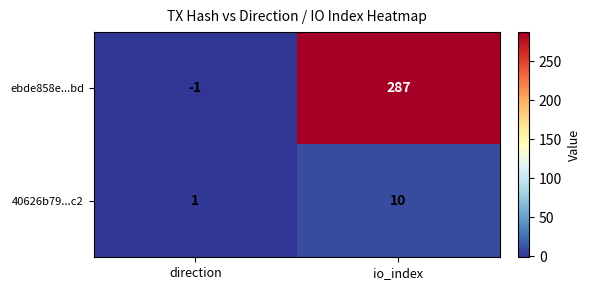

Which label corresponds to the largest value in the chart?

io_index